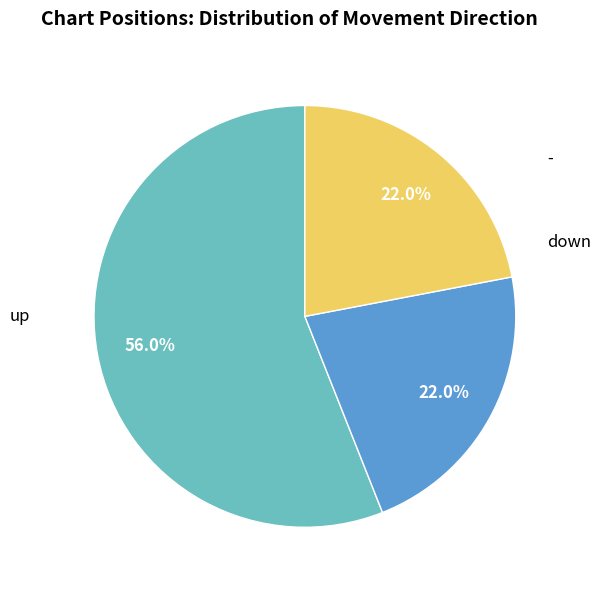

Which category has the biggest portion of the pie?

up